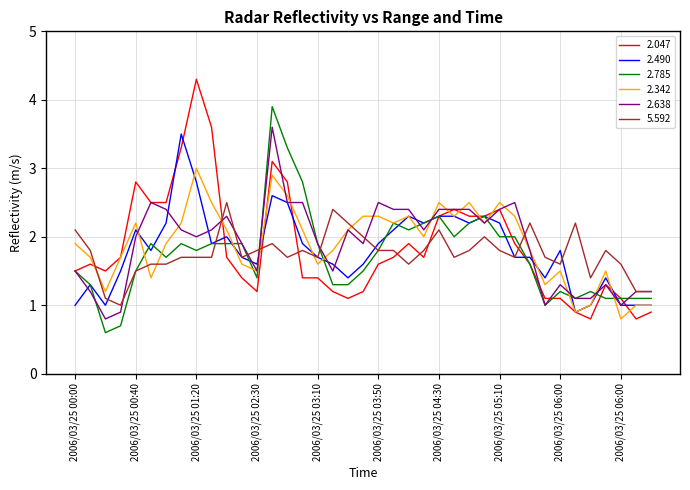

What is the smallest value displayed?

0.6